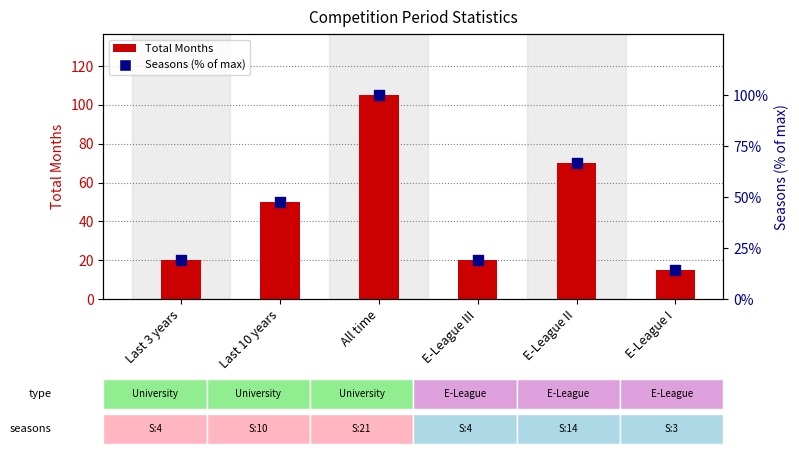

Which series reaches the minimum Y coordinate?

Seasons (% of max)